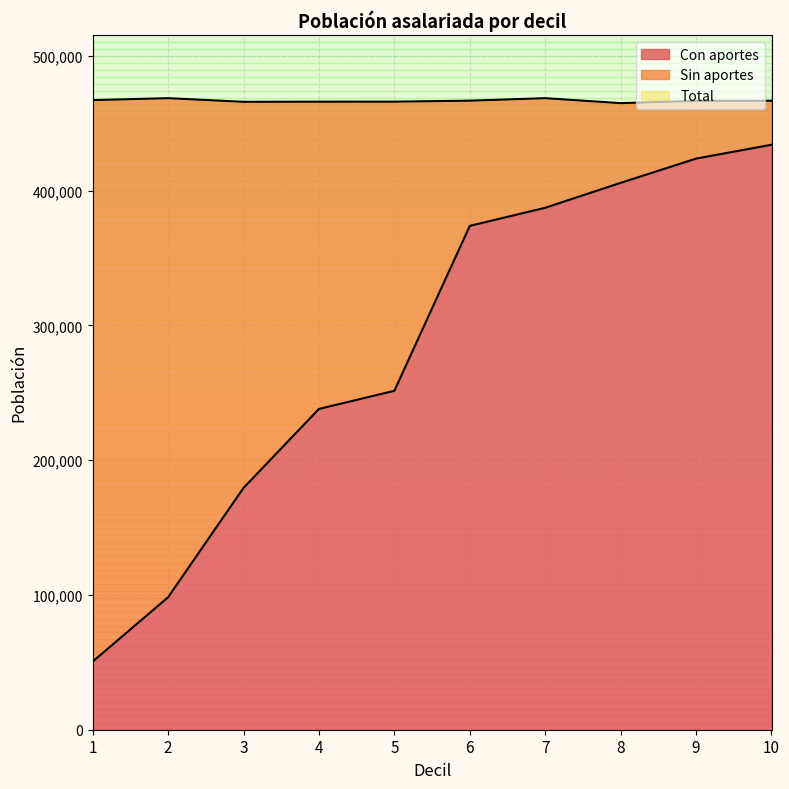

Between 1 and 7, which series saw the biggest shift?

Con aportes